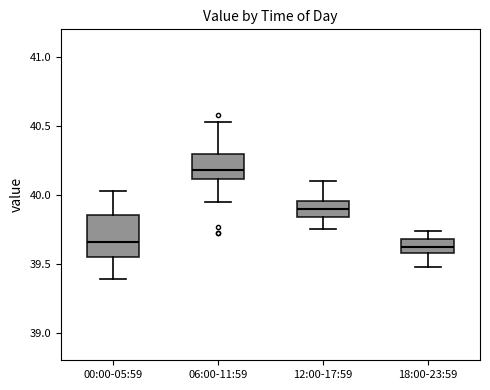

Reading left to right, transcribe this box plot: for each box, give where its median line is, the range the box spans, and where its two whiskers end, as read against the y-axis. The values are not printed on the chart, so give them approximately, as read against the axis.

00:00-05:59: median 39.65, box 39.55 to 39.85, whiskers 39.40 to 40.05
06:00-11:59: median 40.20, box 40.10 to 40.30, whiskers 39.95 to 40.55
12:00-17:59: median 39.90, box 39.85 to 39.95, whiskers 39.75 to 40.10
18:00-23:59: median 39.65, box 39.60 to 39.70, whiskers 39.50 to 39.75